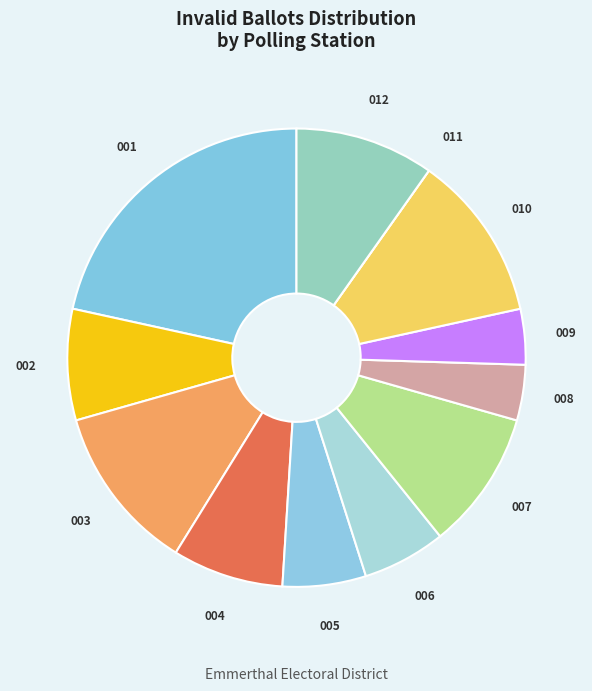

Is there any slice that represents more than half of the pie?

No